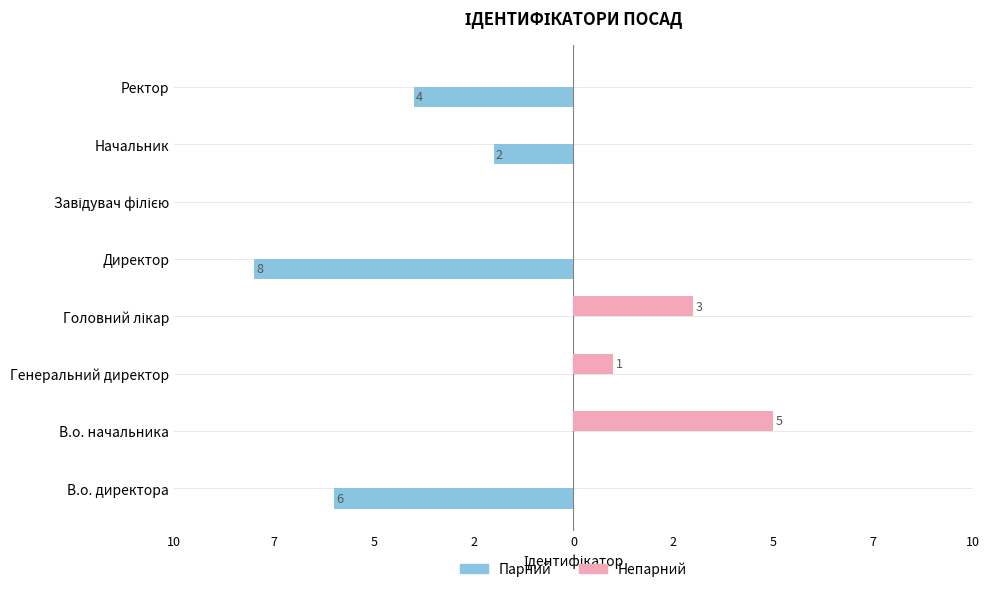

What is the difference between the second highest and second lowest values in the Непарний series?

3